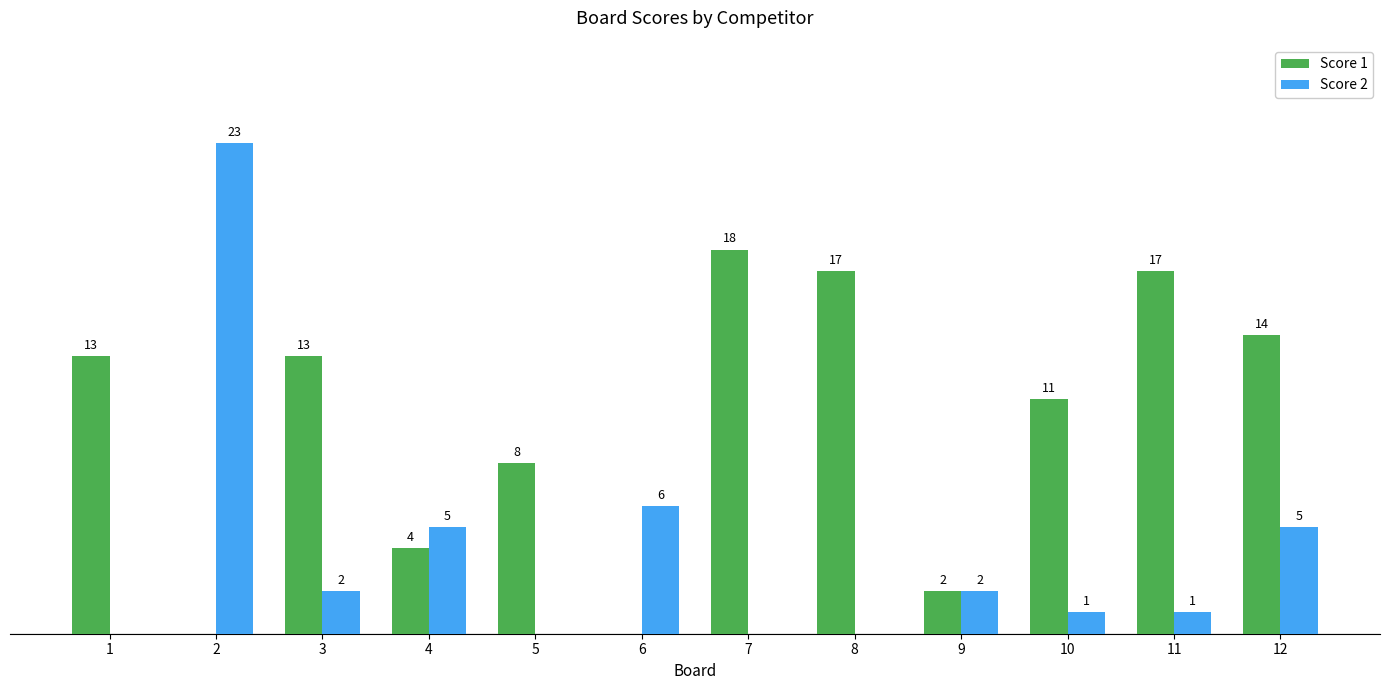

Between 2 and 8, which series saw the biggest shift?

Score 2